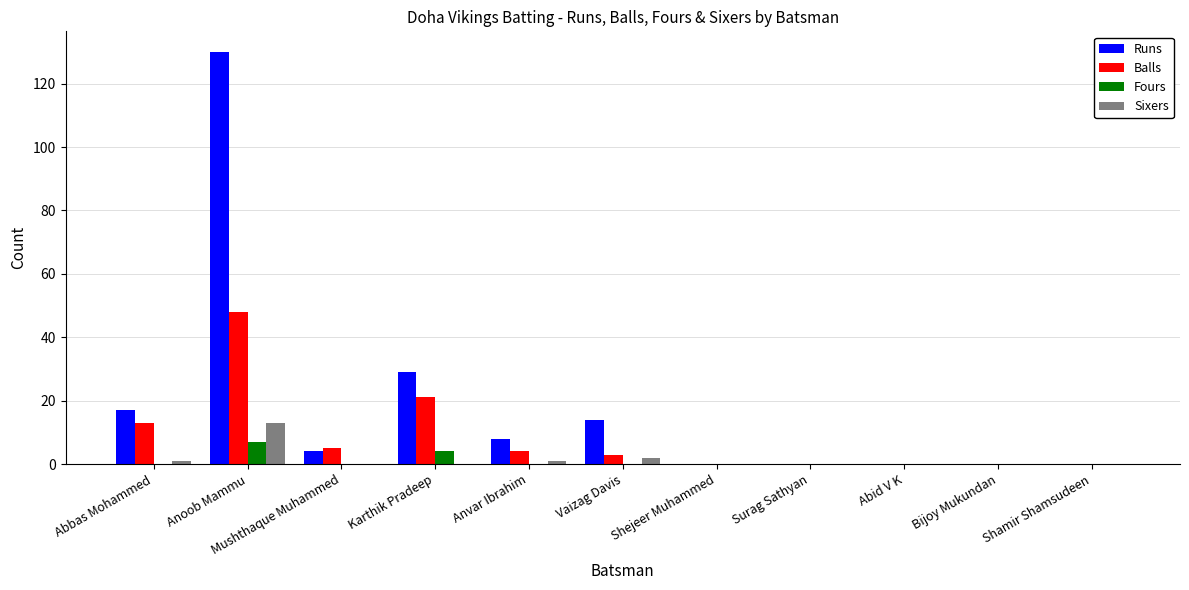

At which category is the sum across all series the highest?

Anoob Mammu